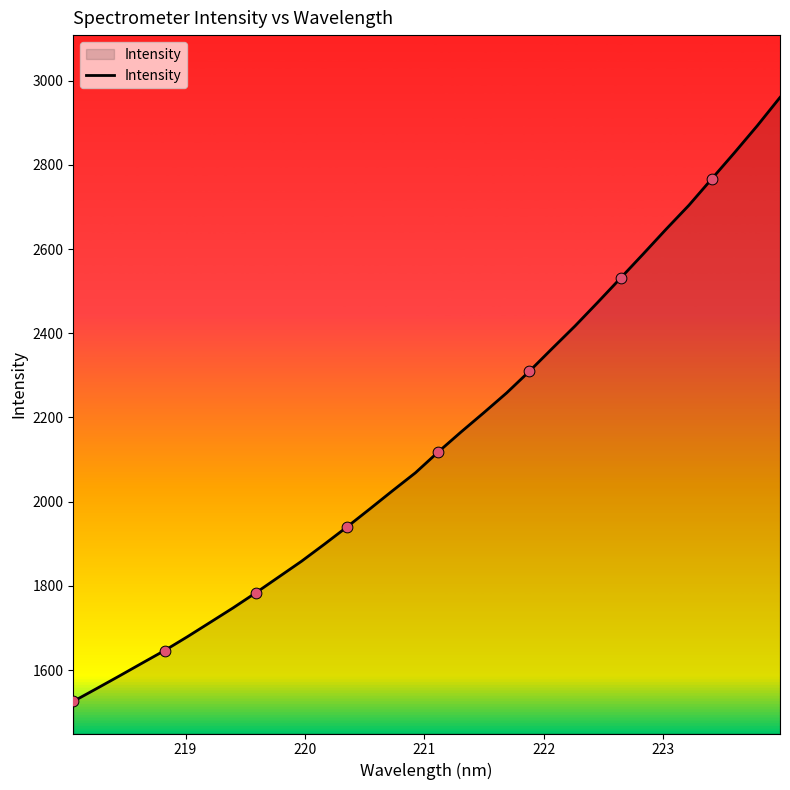

What is the greatest value displayed?

2960.1